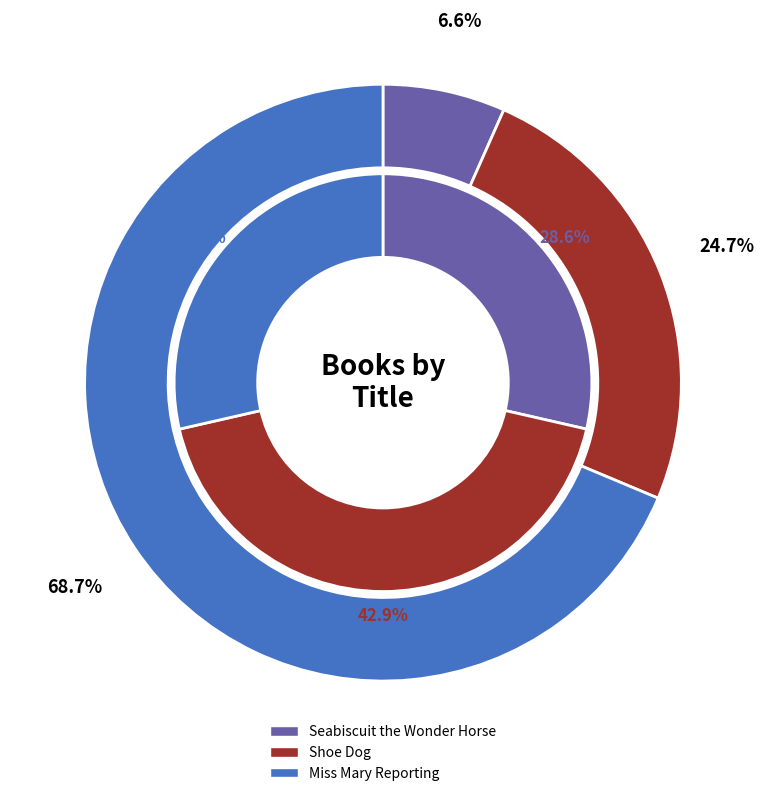

Count the number of slices in the pie.

3